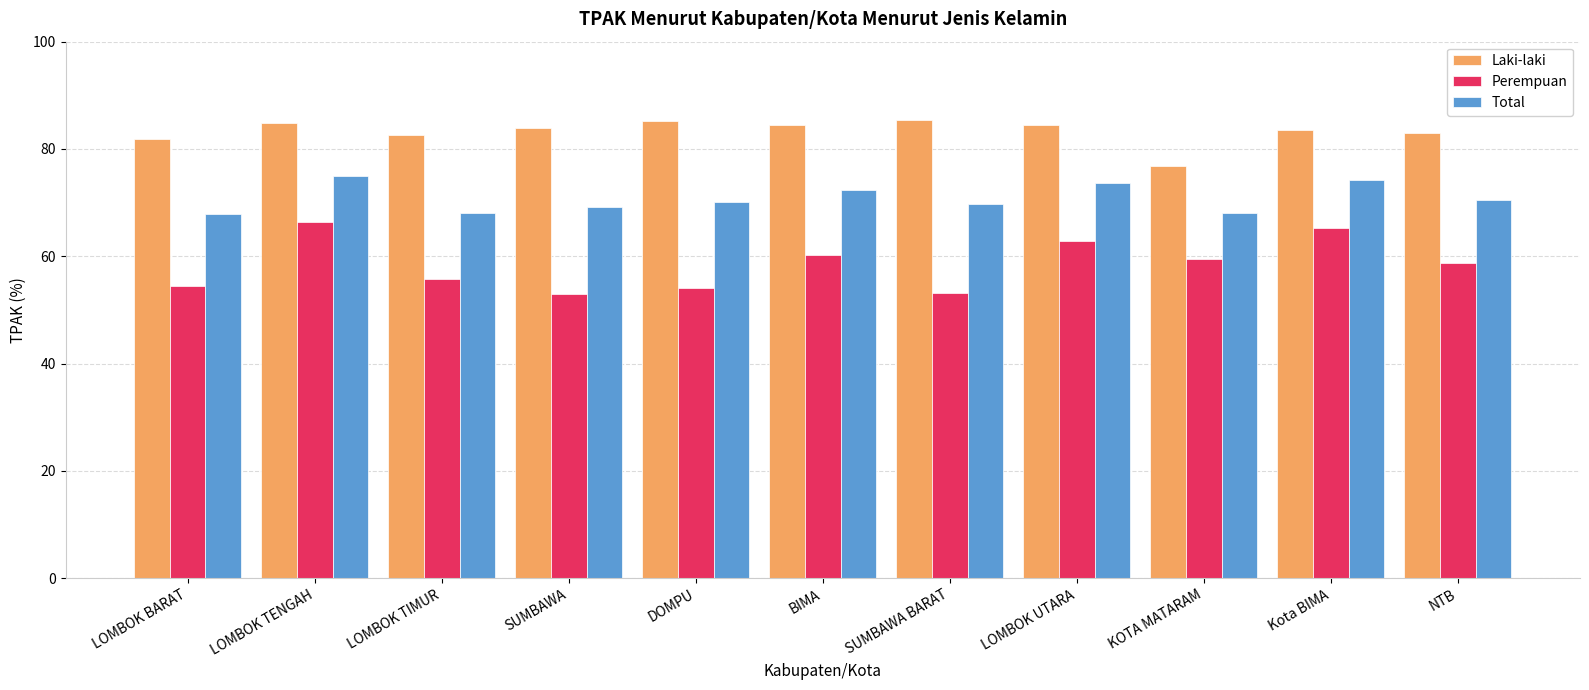

What is the greatest value displayed?

85.4